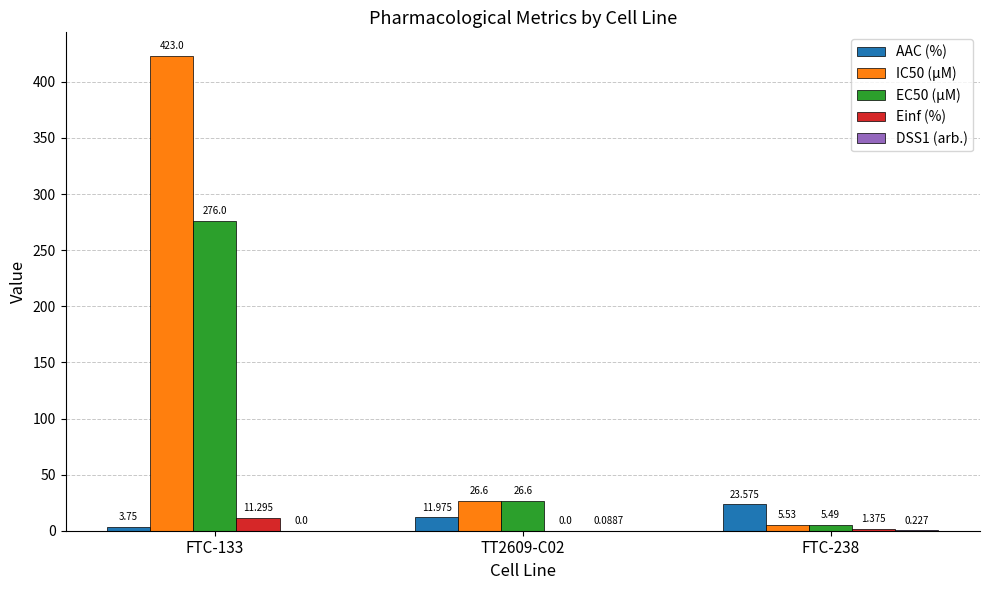

What is the difference between the maximum and minimum values in the Einf (%) series?

11.3